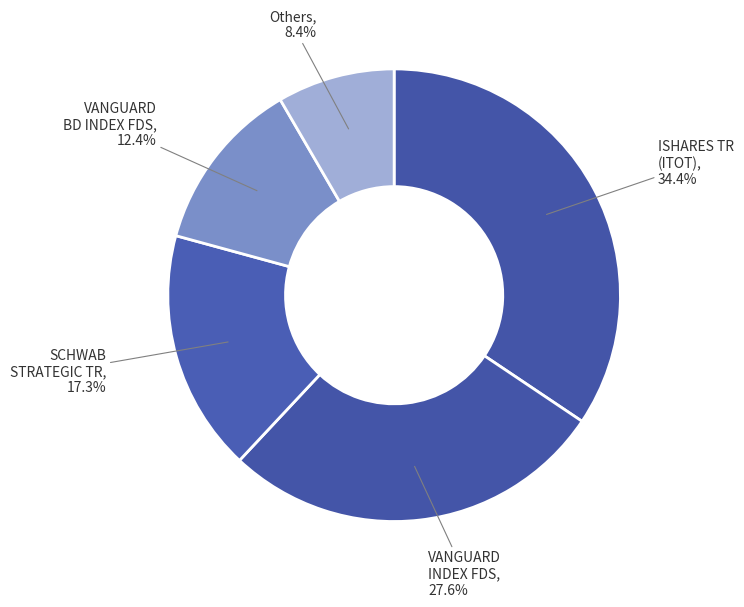

Is there a majority slice in this chart?

No